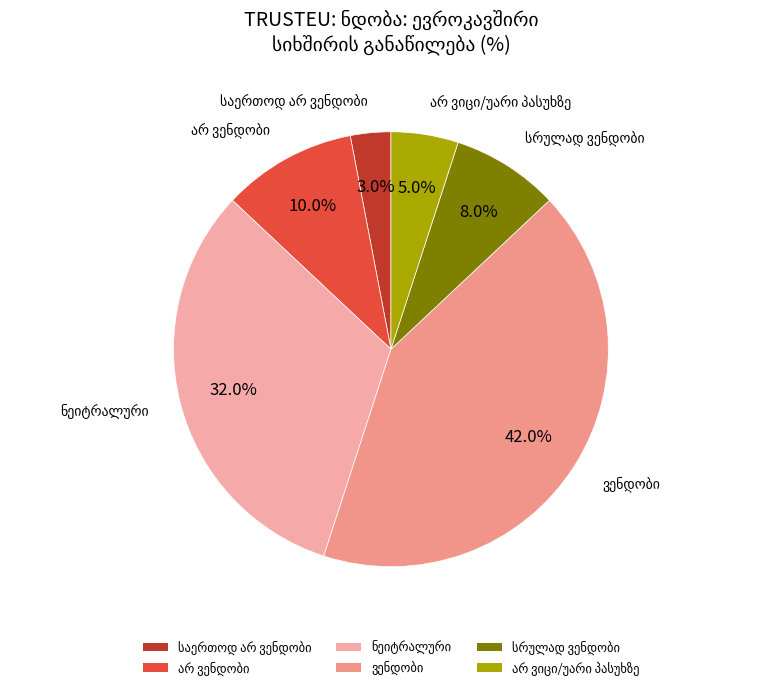

Is there a majority slice in this chart?

No